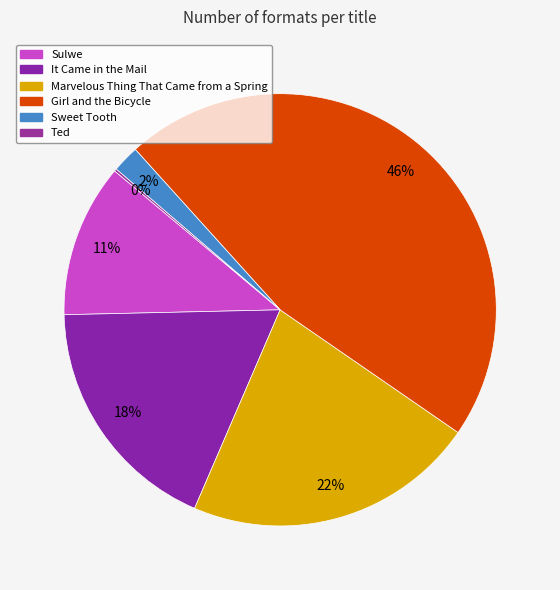

Rank the categories by value from highest to lowest.

Girl and the Bicycle, Marvelous Thing That Came from a Spring, It Came in the Mail, Sulwe, Sweet Tooth, Ted